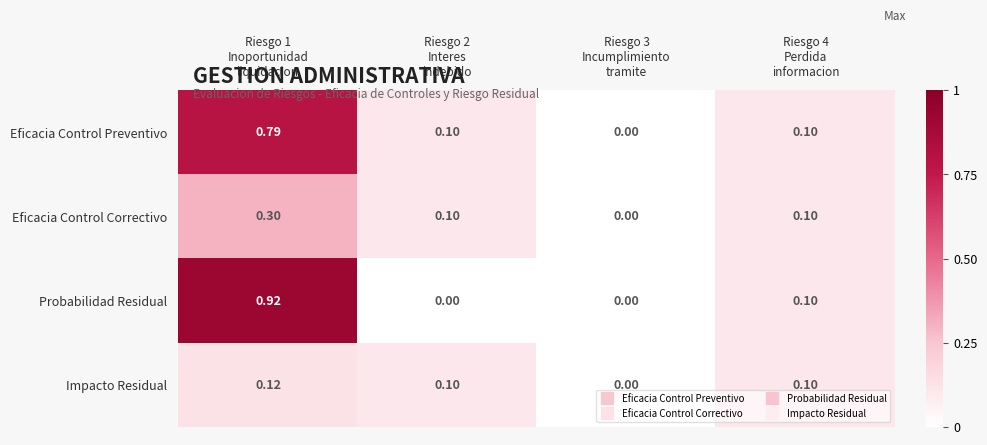

Which series has the largest total across all categories?

Probabilidad Residual